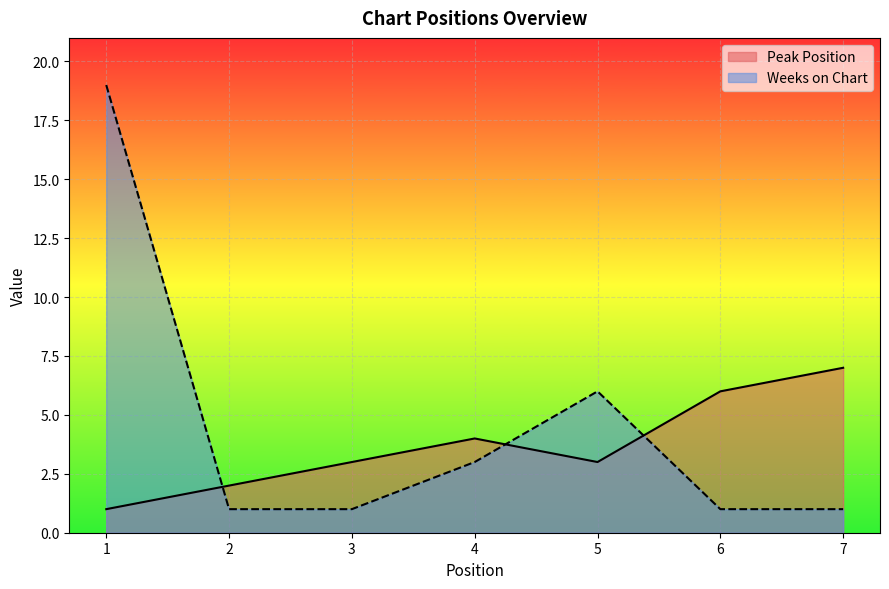

How many intersections are there between Weeks on Chart and Peak Position?

3